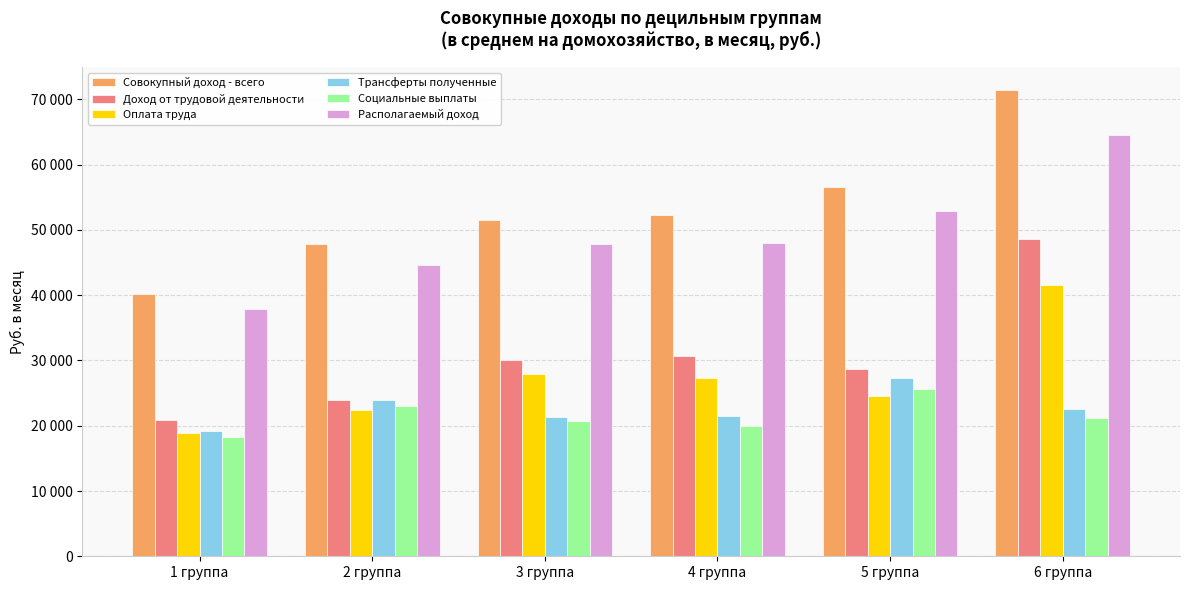

Reading right to left, what are all the values shown in this chart?

Совокупный доход - всего: 6 группа=71386.8	5 группа=56631.4	4 группа=52260.4	3 группа=51472.4	2 группа=47897.4	1 группа=40132.5
Доход от трудовой деятельности: 6 группа=48679.1	5 группа=28714.7	4 группа=30647.7	3 группа=30110.7	2 группа=23951.0	1 группа=20926.3
Оплата труда: 6 группа=41577.2	5 группа=24519.4	4 группа=27290.4	3 группа=27916.3	2 группа=22425.1	1 группа=18903.1
Трансферты полученные: 6 группа=22562.9	5 группа=27373.9	4 группа=21423.7	3 группа=21313.4	2 группа=23941.0	1 группа=19205.0
Социальные выплаты: 6 группа=21209.9	5 группа=25592.7	4 группа=20033.3	3 группа=20660.5	2 группа=23072.6	1 группа=18271.6
Располагаемый доход: 6 группа=64485.6	5 группа=52854.4	4 группа=48007.5	3 группа=47784.3	2 группа=44697.8	1 группа=37872.3